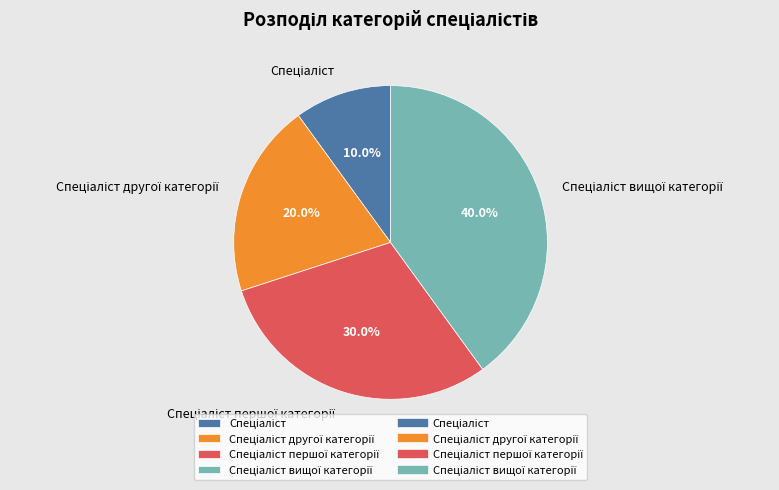

Is there a majority slice in this chart?

No